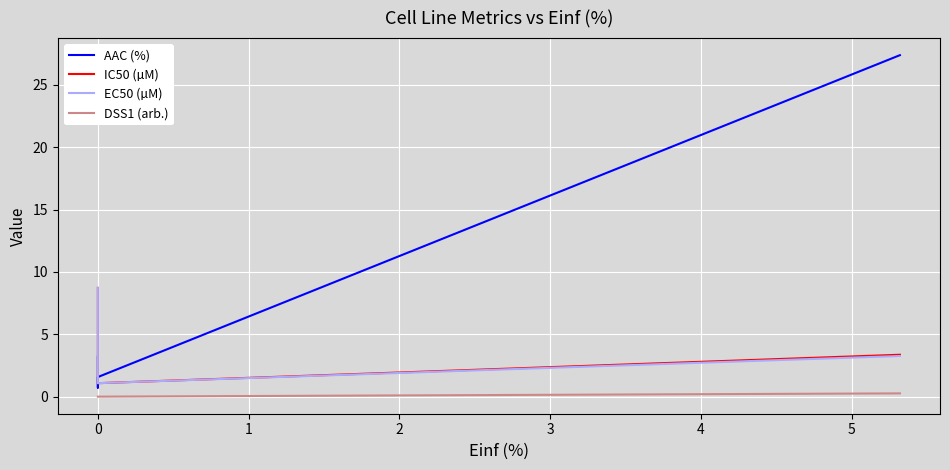

What is the difference between the maximum and second lowest values in the AAC (%) series?

25.8